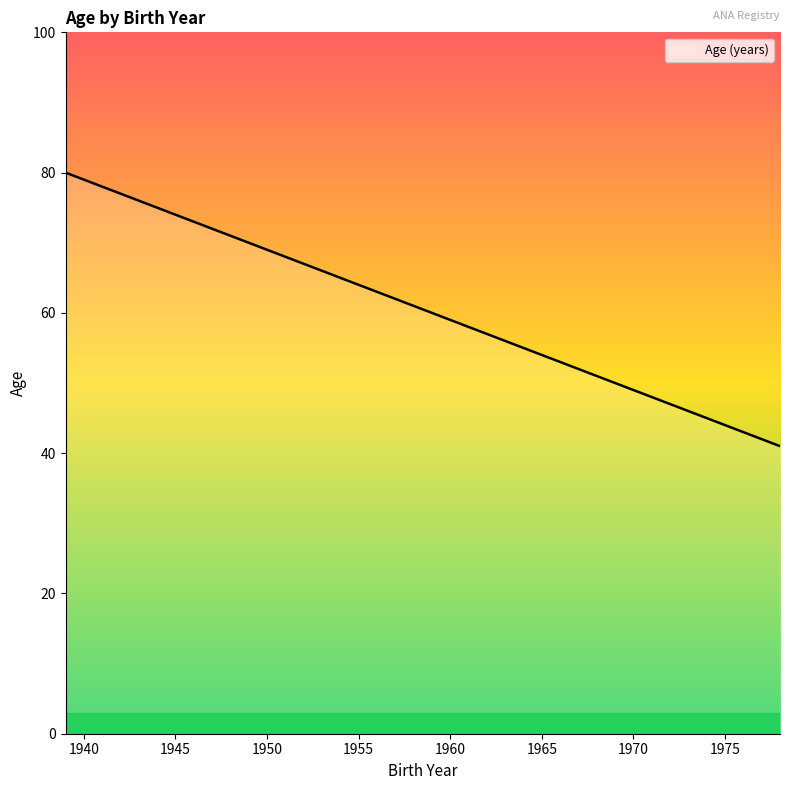

What is the difference between the maximum and minimum values?

39